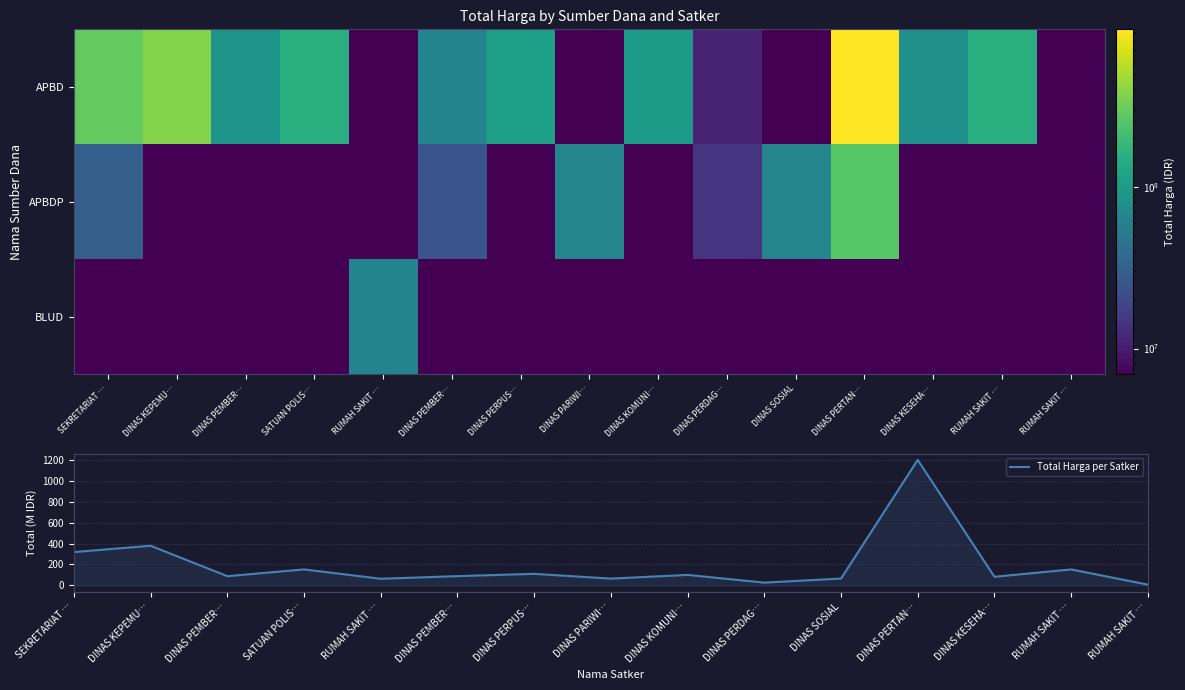

What is the difference between the maximum and minimum values in the BLUD series?

62919000.0